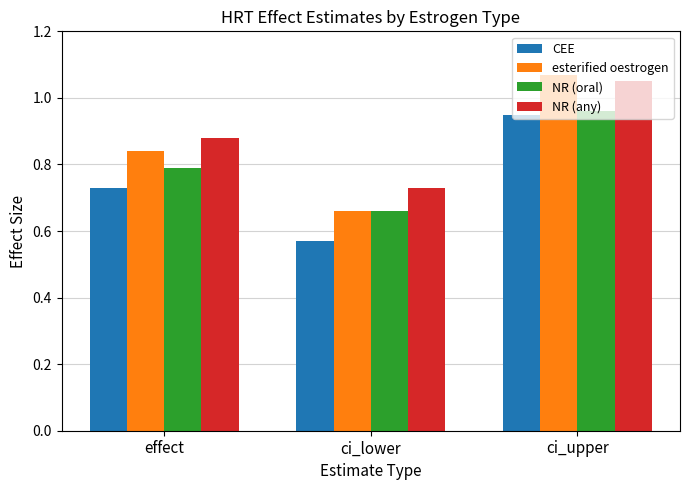

Which series has the largest total across all categories?

NR (any)